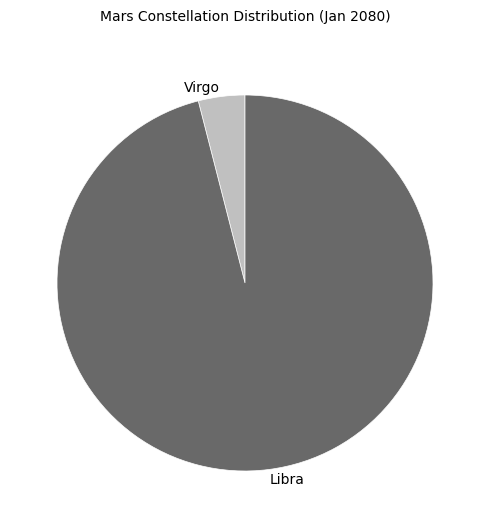

Which category has the smallest portion of the pie?

Virgo